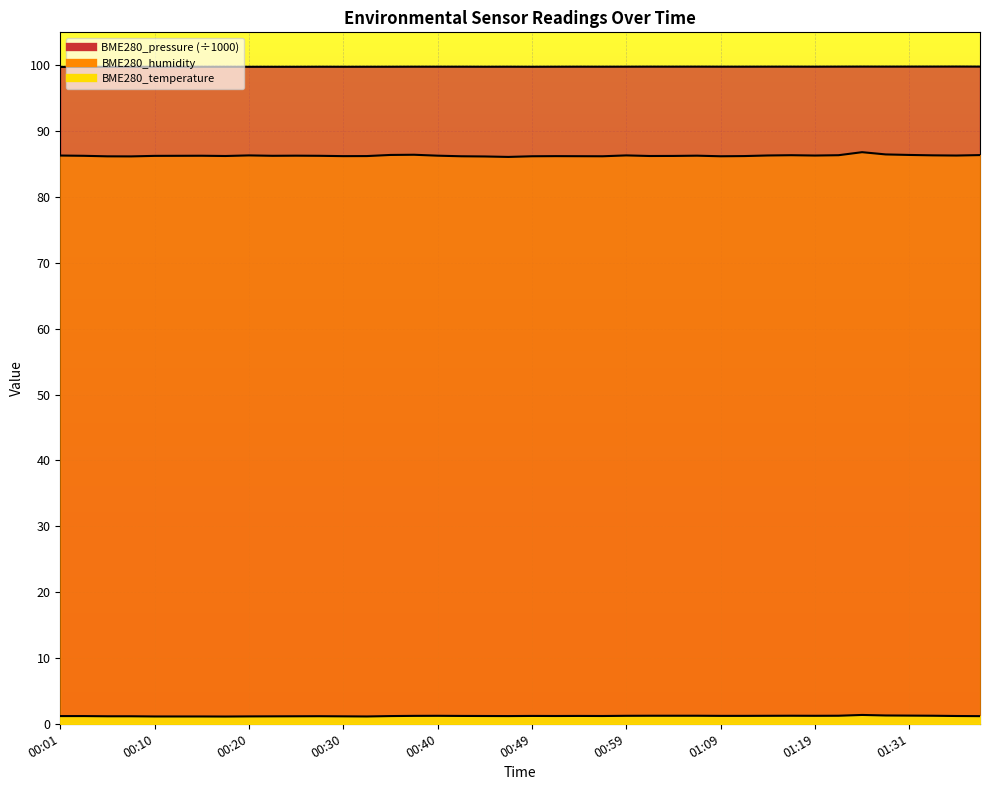

What is the value of the BME280_pressure point at the 14th from the left?

99.8